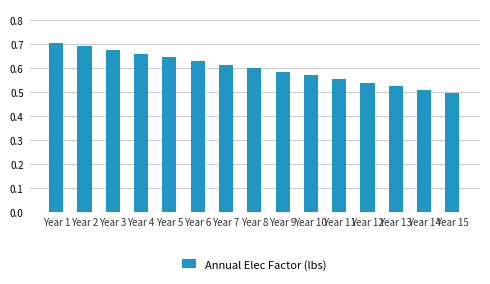

List the labels in order of value, smallest first.

Year 15, Year 14, Year 13, Year 12, Year 11, Year 10, Year 9, Year 8, Year 7, Year 6, Year 5, Year 4, Year 3, Year 2, Year 1